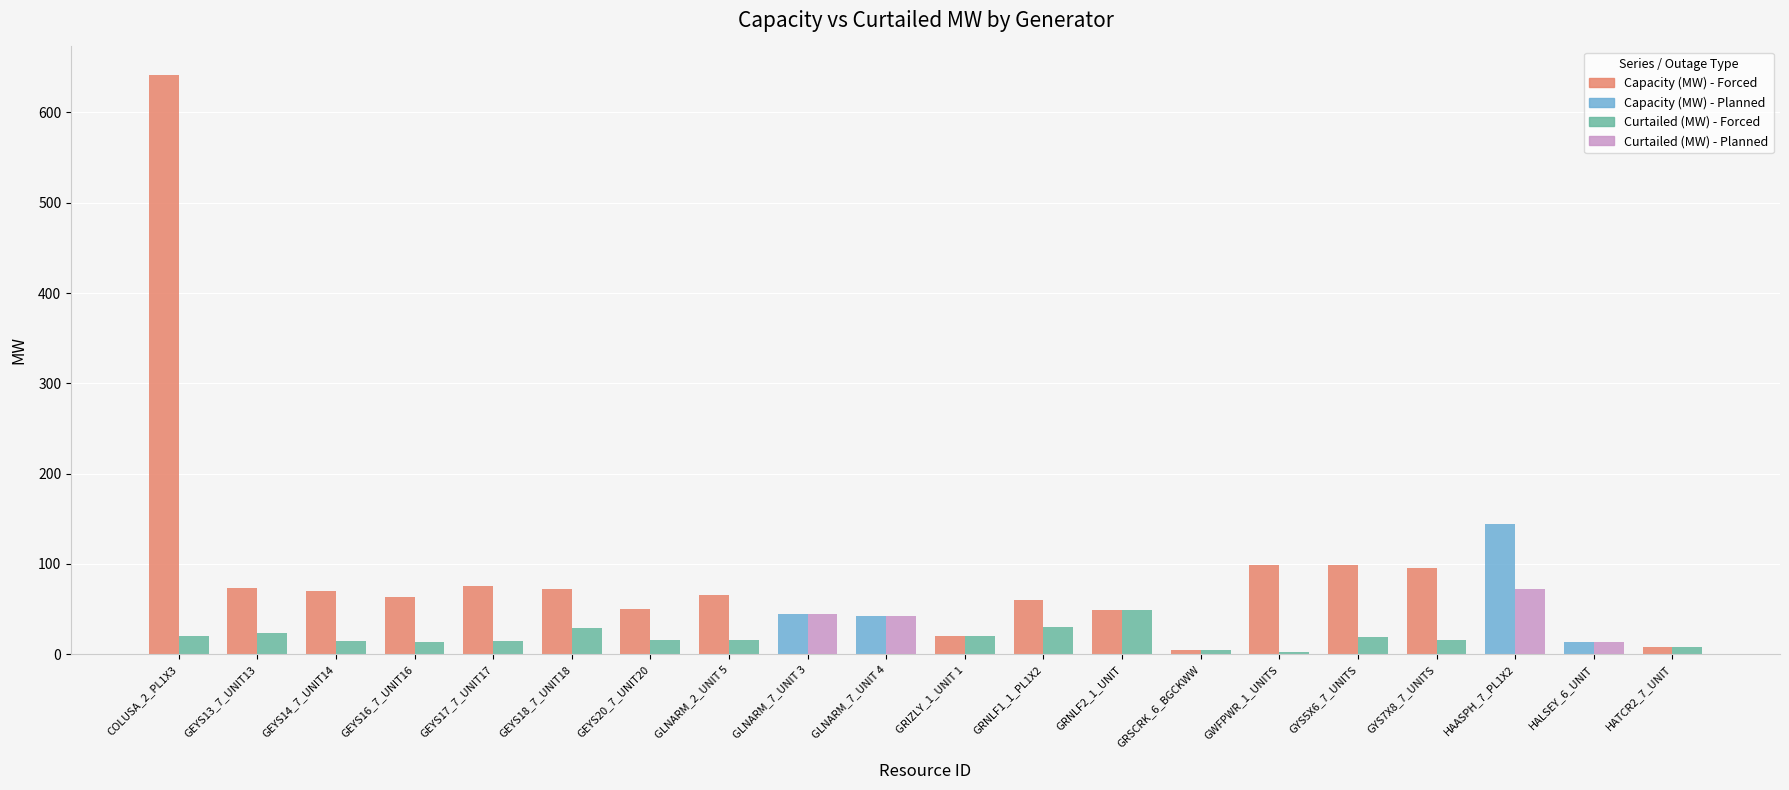

Does the chart contain any negative values?

No